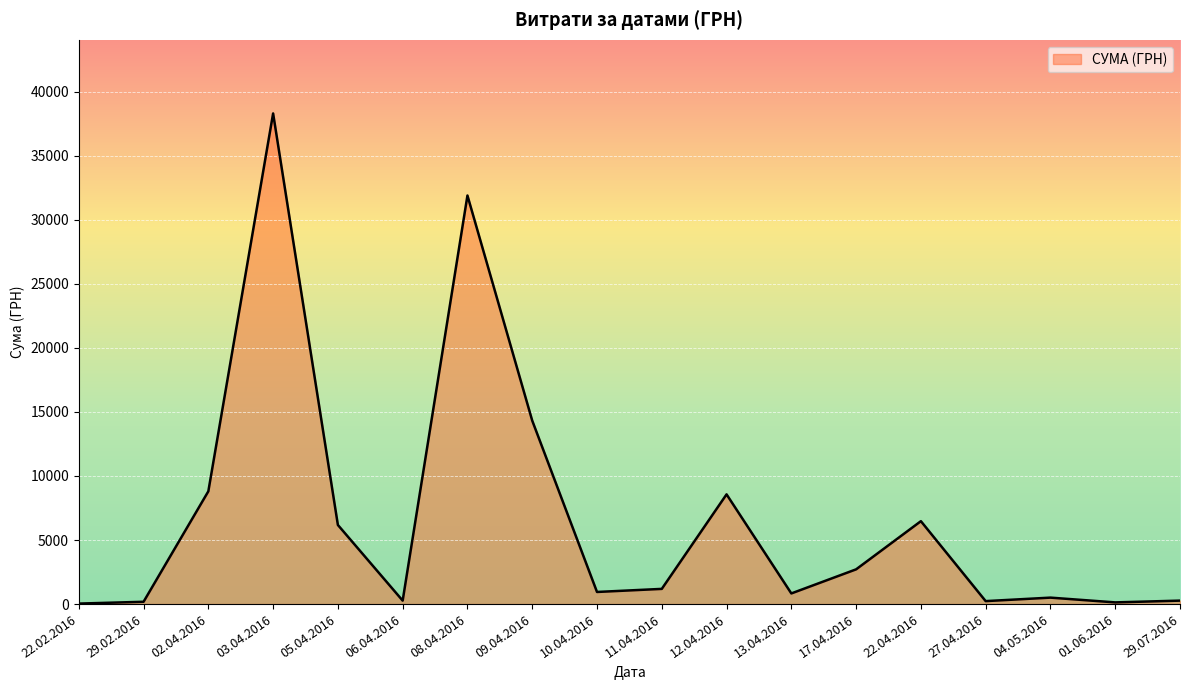

What is the approximate value at 05.04.2016?

6174.4